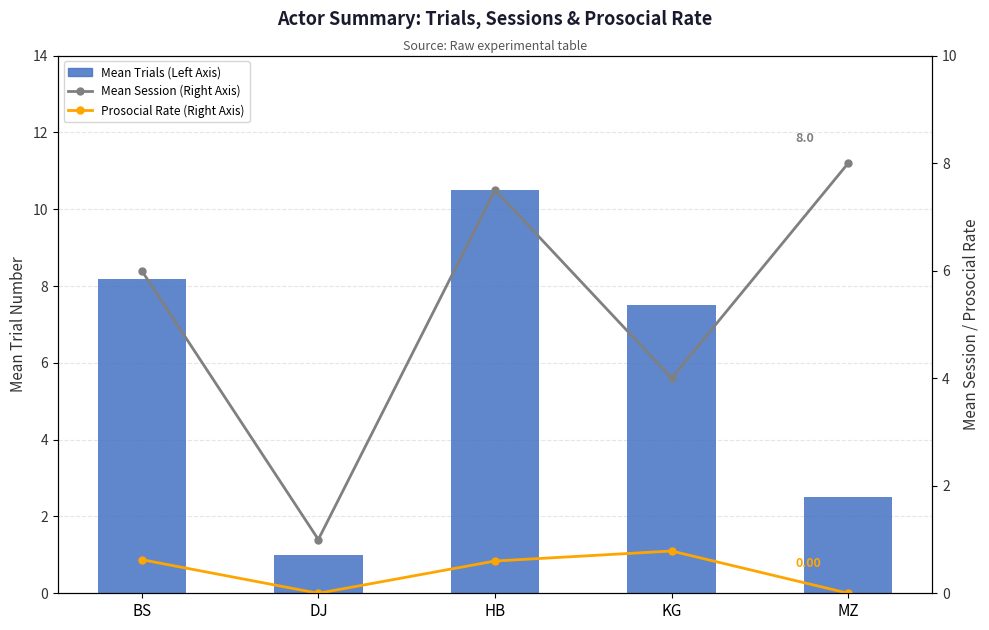

Where is Prosocial Rate (Right Axis) nearest to the value 0?

DJ